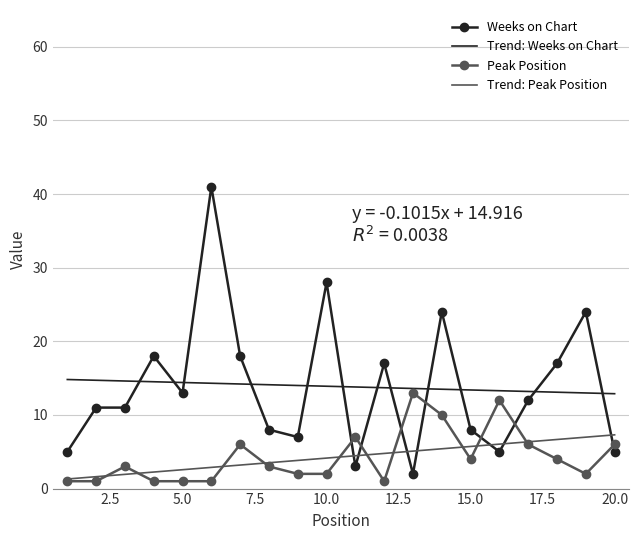

Which series has the largest range (max minus min)?

Weeks on Chart